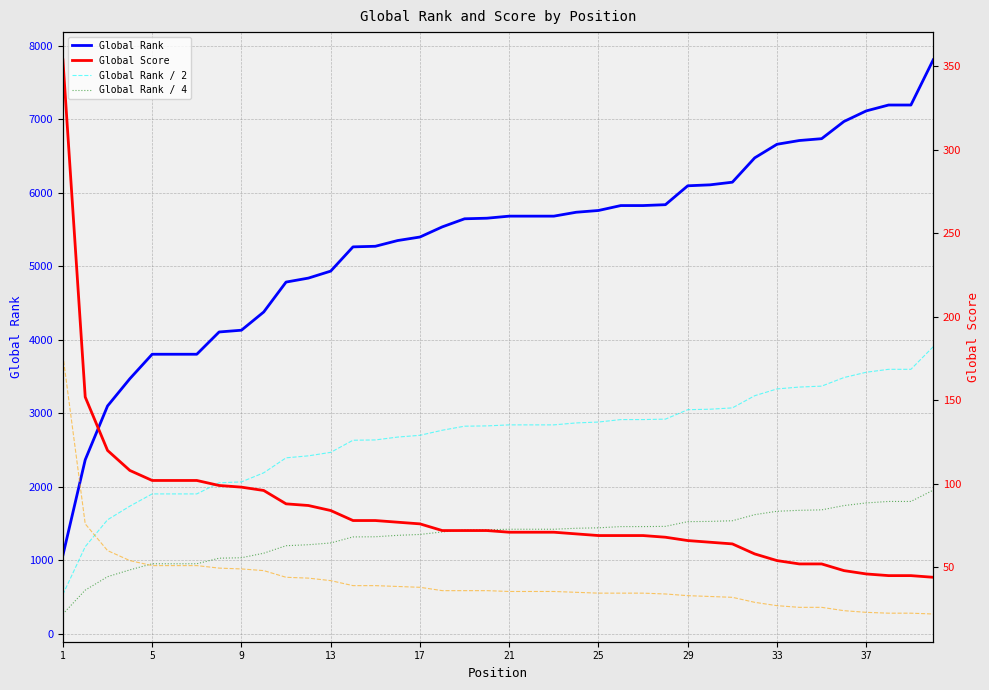

What is the maximum value for Global Rank?

7807.0